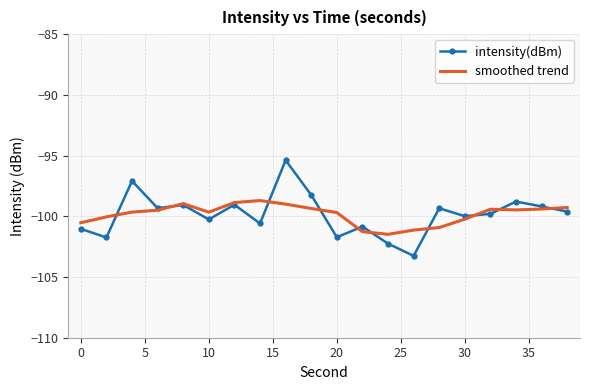

Which series has the widest spread of values?

intensity(dBm)